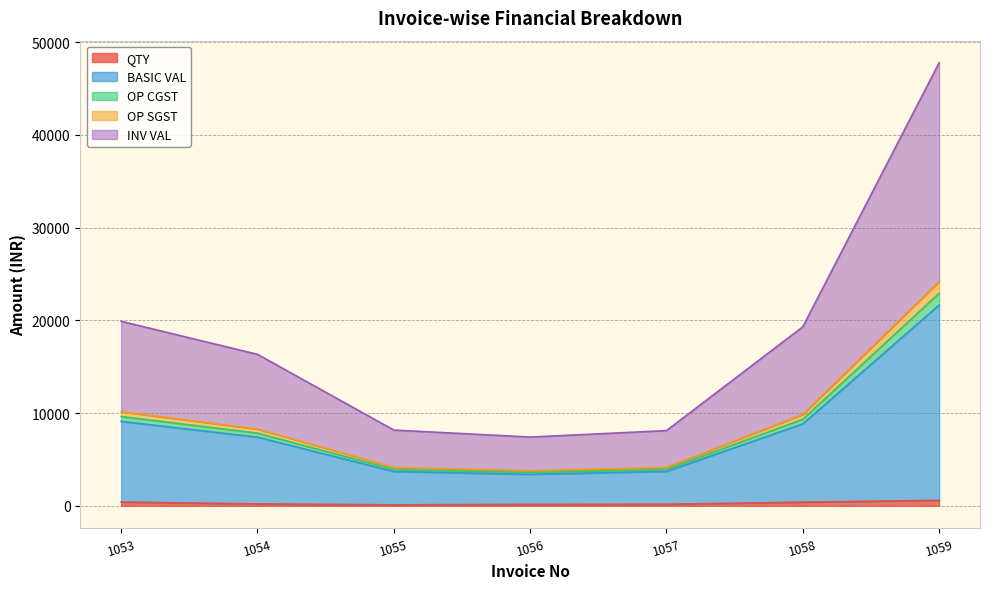

Does the chart display data point markers on the line(s)?

No